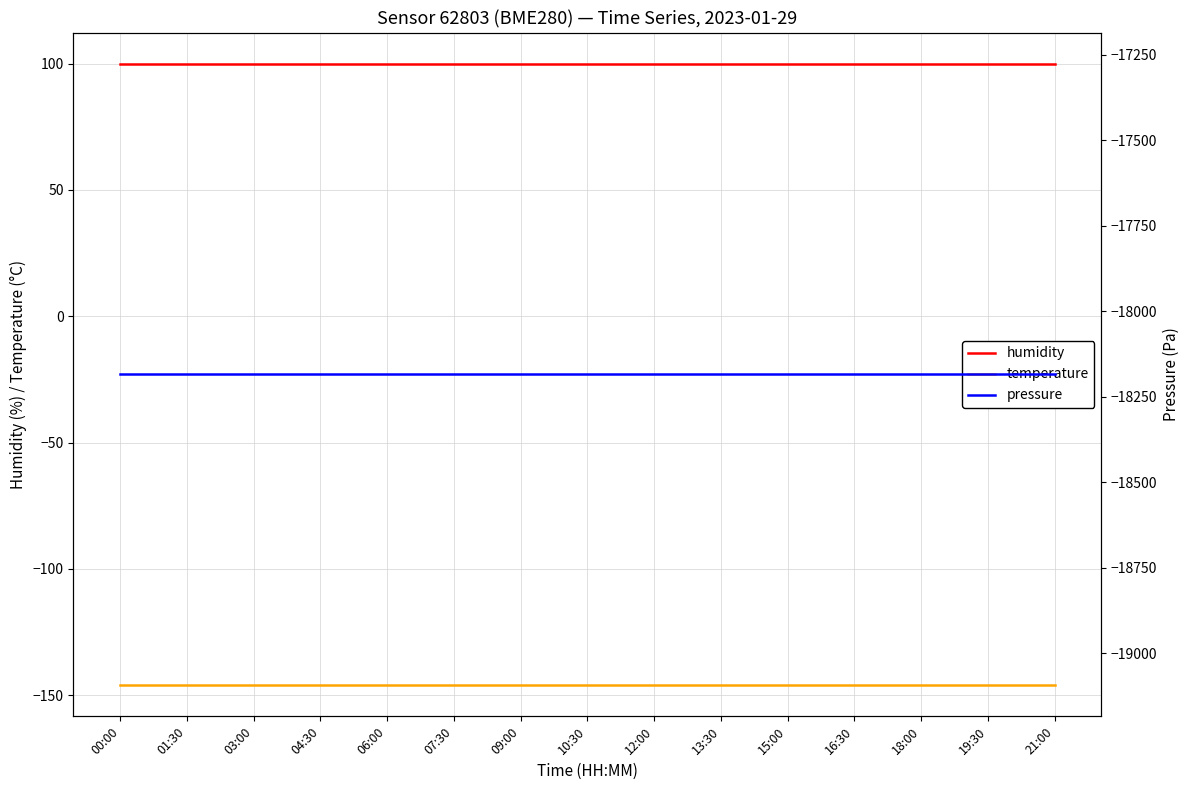

What is the sum of all humidity values?

1500.0